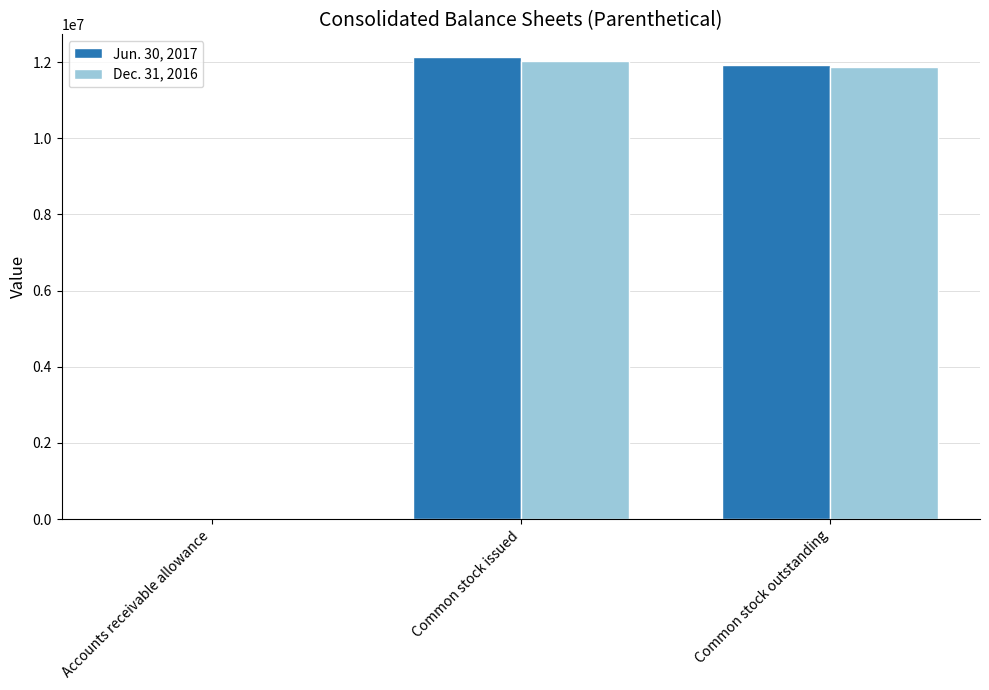

Is the value of Jun. 30, 2017 at Accounts receivable allowance greater than the value of Dec. 31, 2016 at Common stock issued?

No